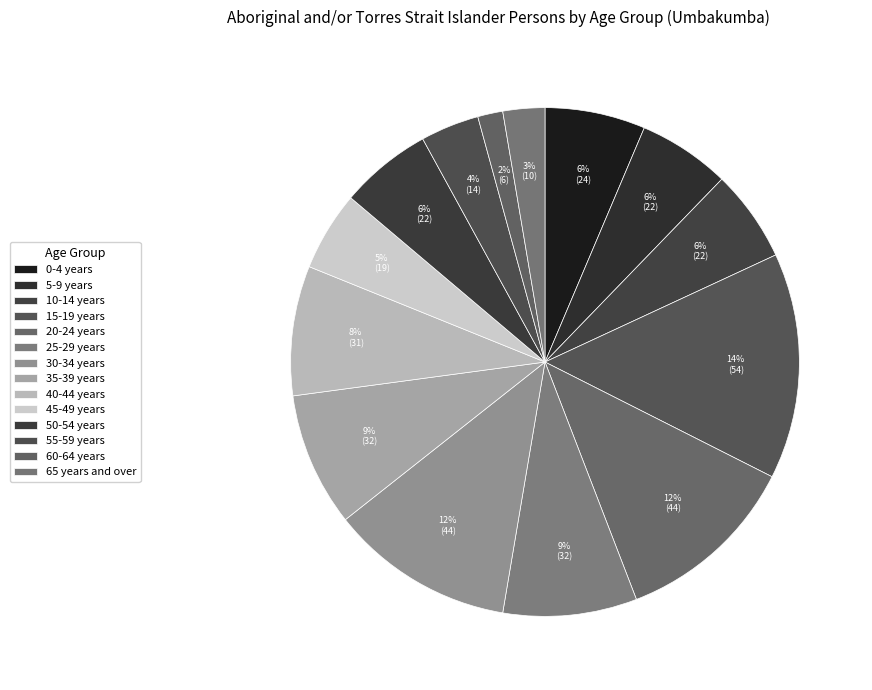

True or false: 5-9 years accounts for 6% of the total.

True